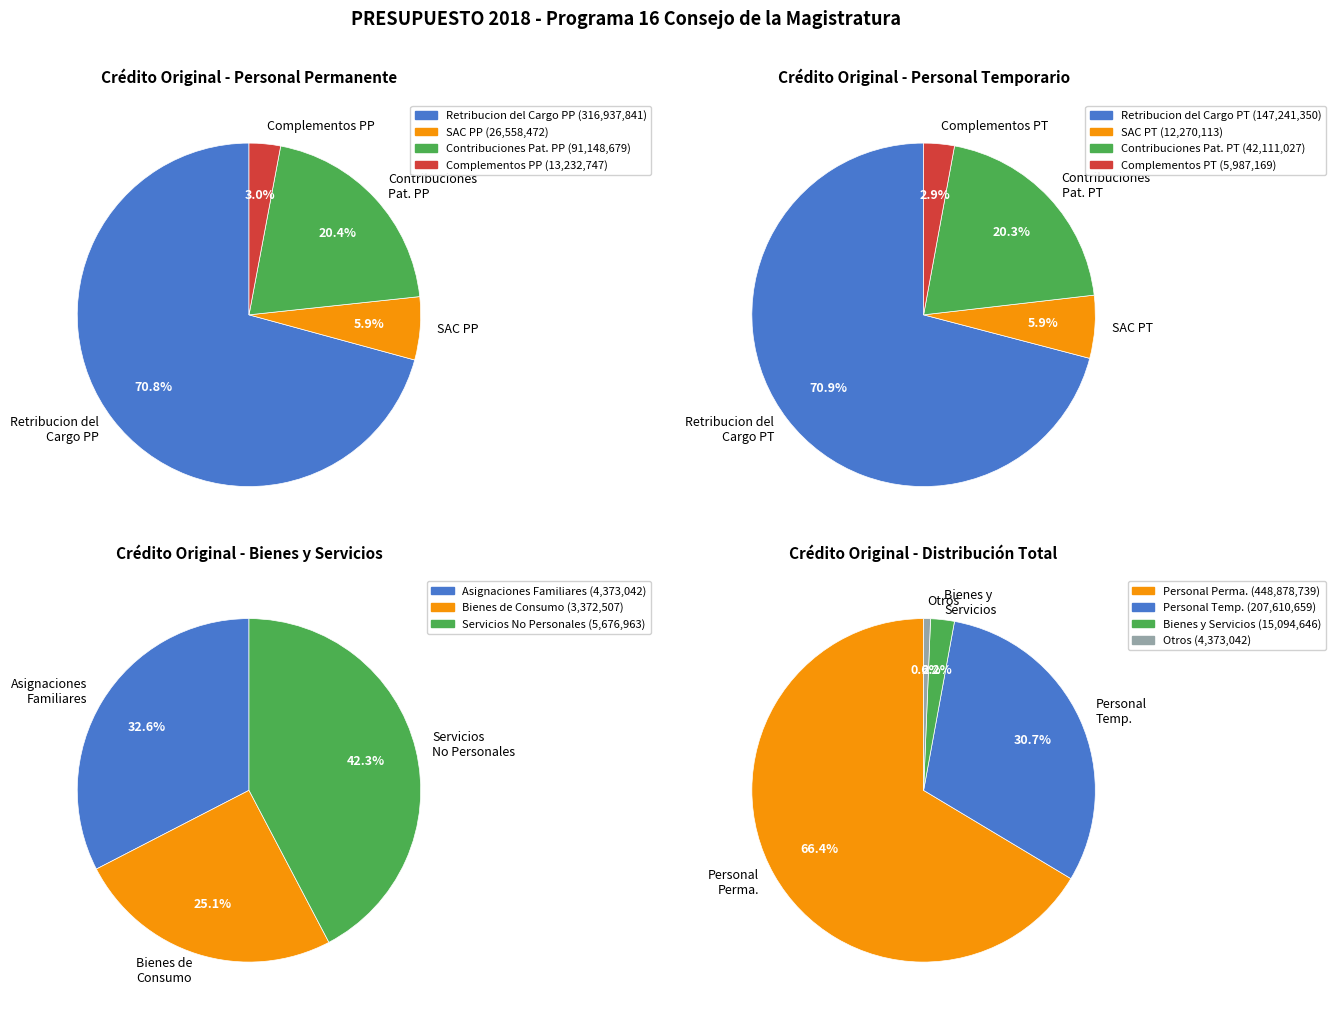

Do Complementos PP and Contribuciones Patronales PT together represent more than half of the pie?

No